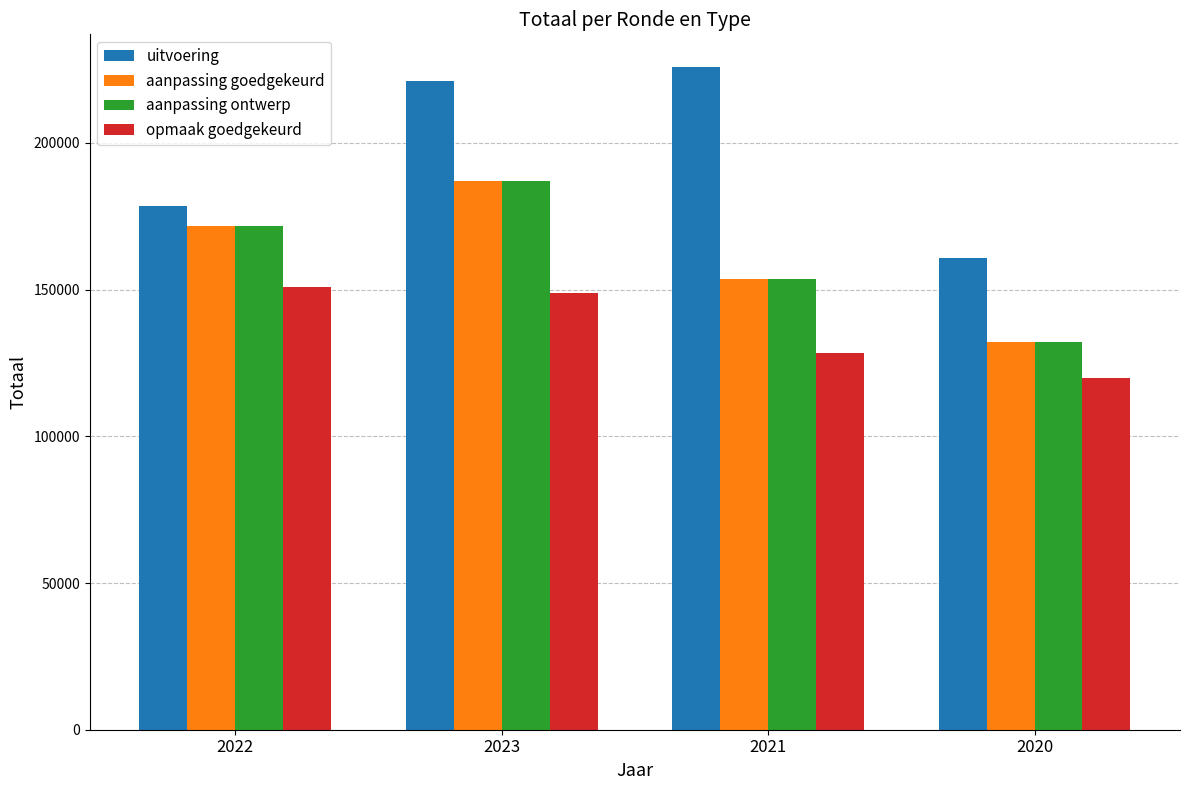

How many values in the aanpassing ontwerp series are below 171685?

2